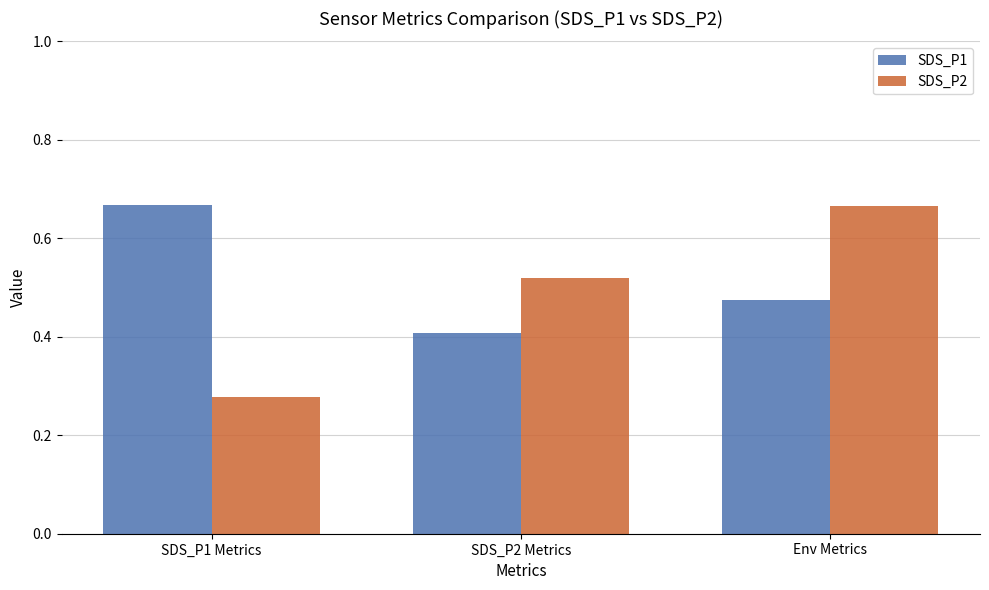

What is the sum of the SDS_P1 values at SDS_P1 Metrics and Env Metrics?

1.1